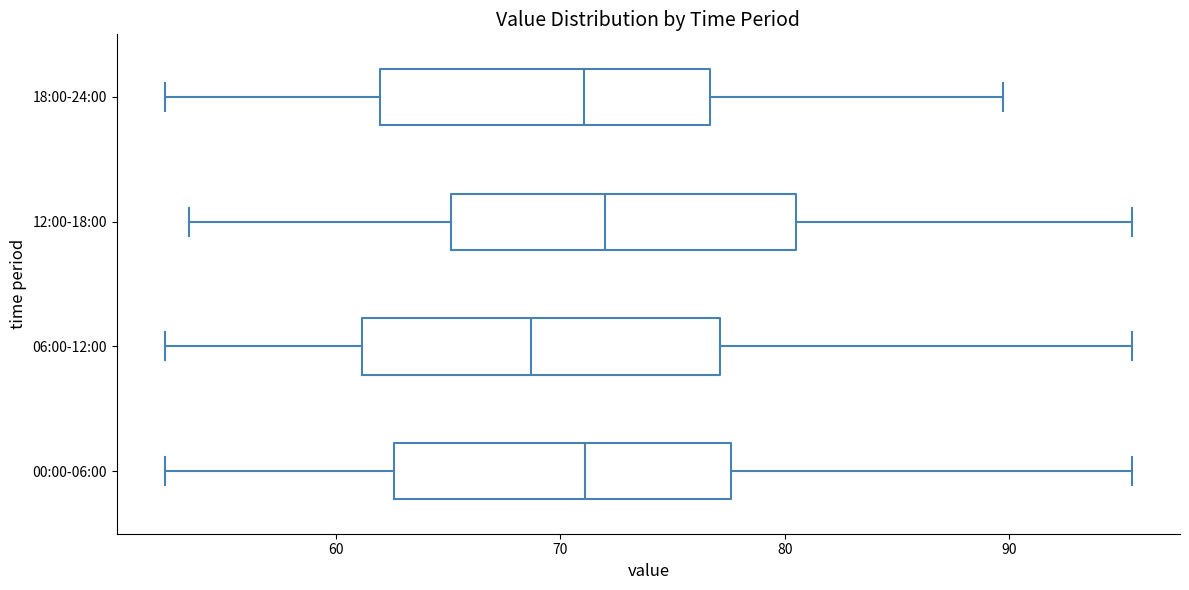

Where does the left whisker of the box for 00:00-06:00 end on the x-axis? The values are not printed on the chart, so give them approximately, as read against the axis.

52